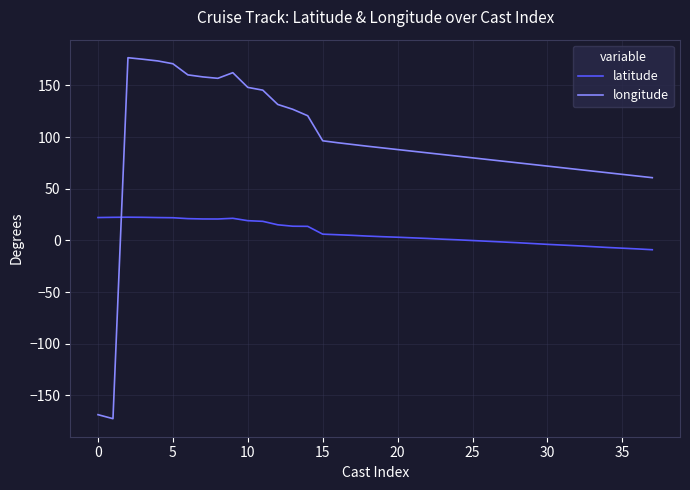

What is the difference between the maximum and minimum values in the longitude series?

349.2